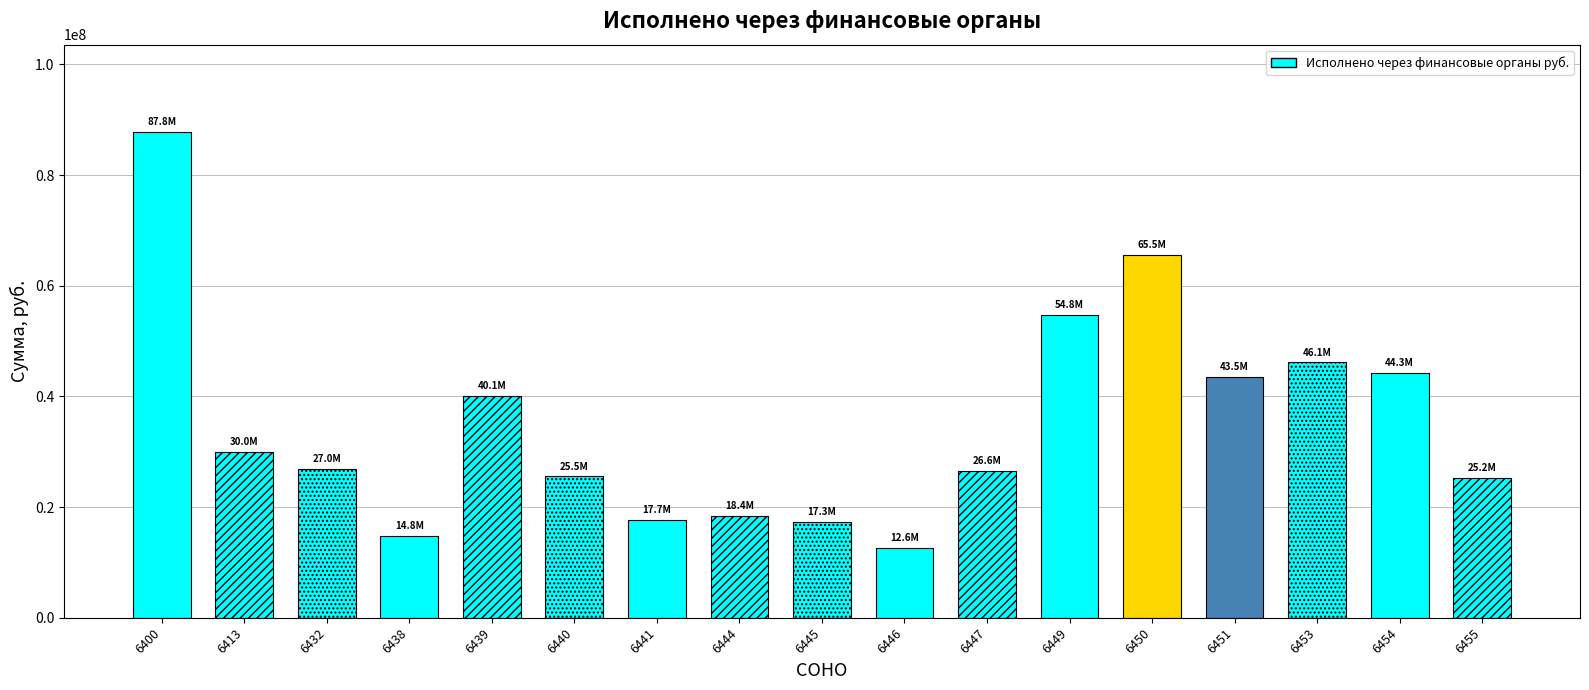

True or false: the data shows 65510200.0 at 6450.

True